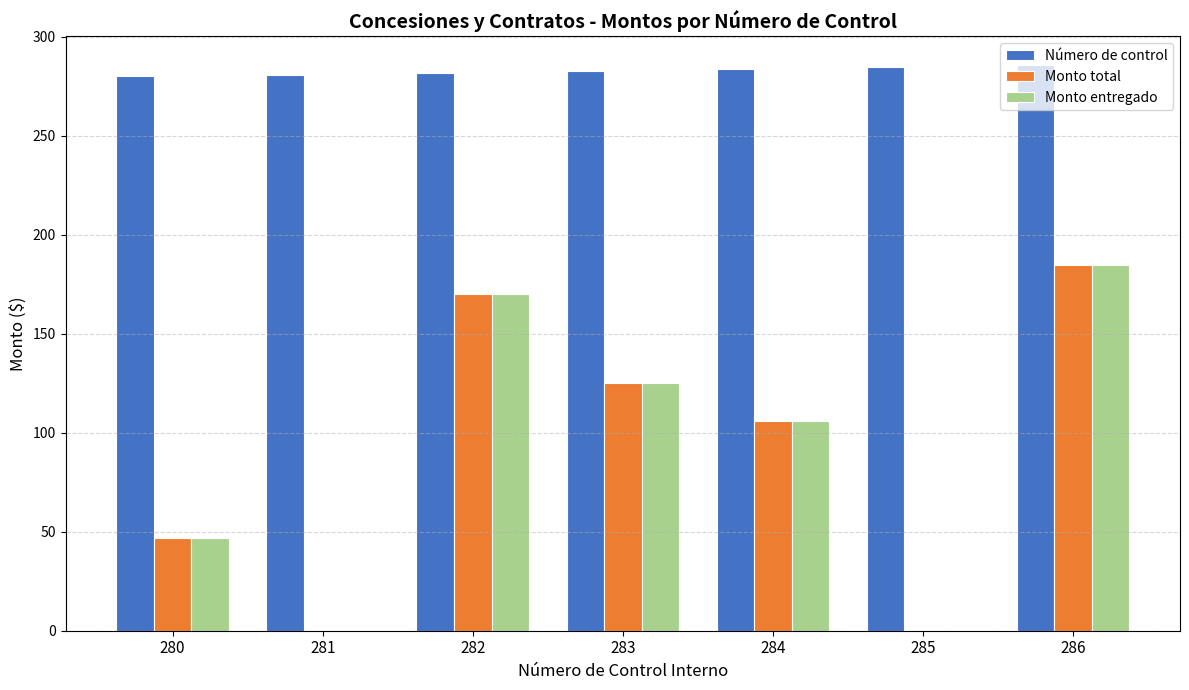

True or false: Monto entregado has a value of -69 at 285.

False